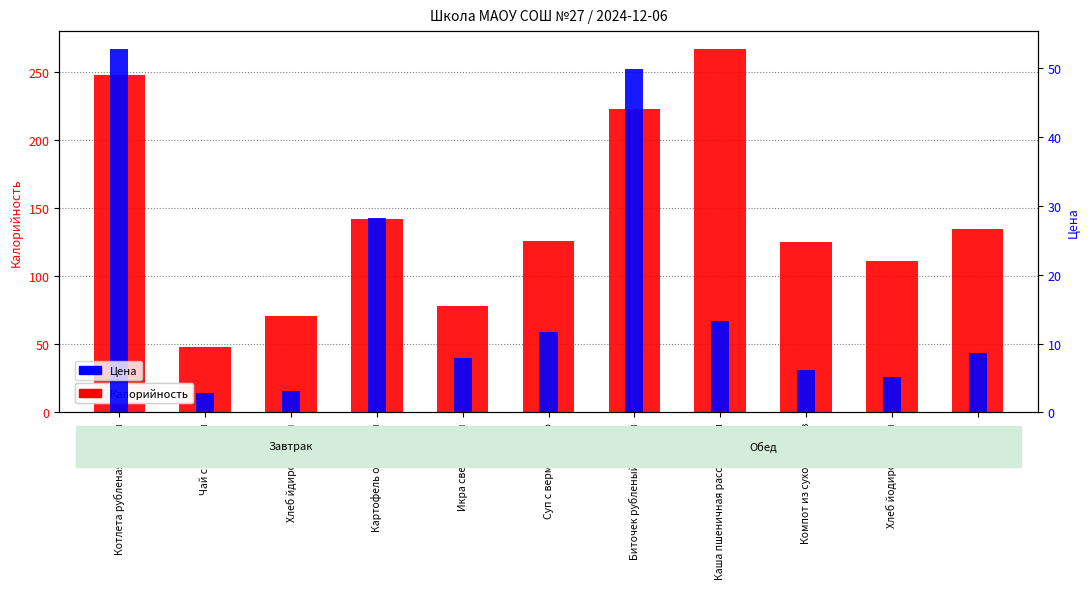

What is the label of the 11th bar from the left?

Вафли